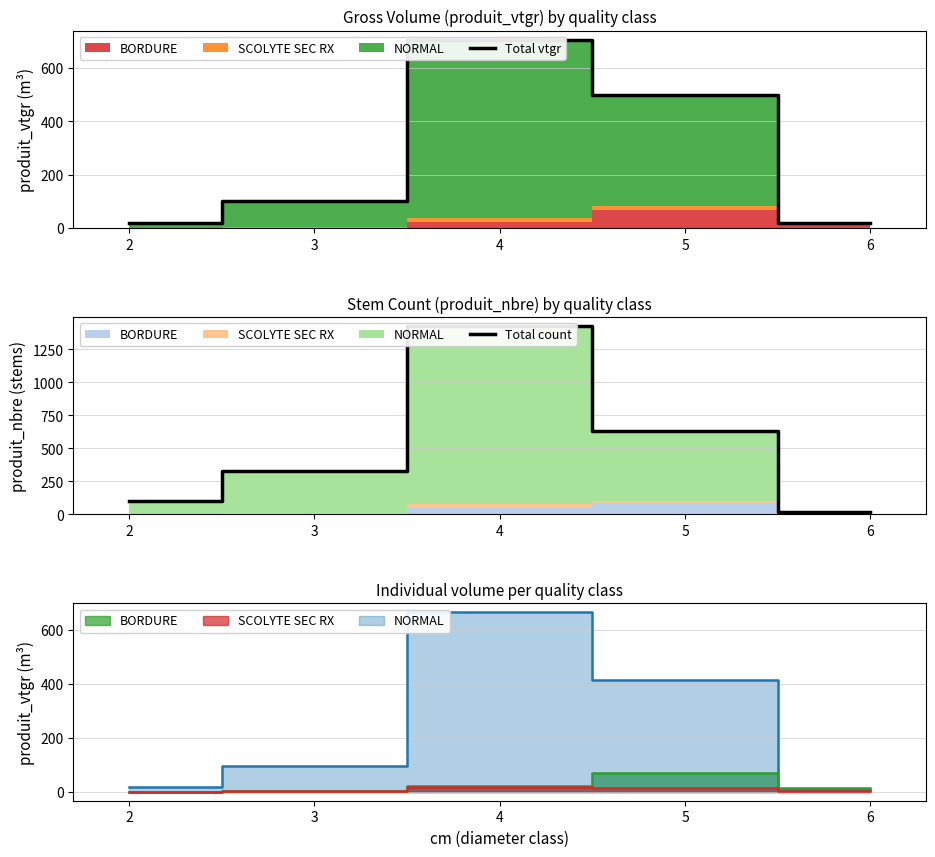

Rank the series by their average value, from lowest to highest.

Total vtgr, Total count